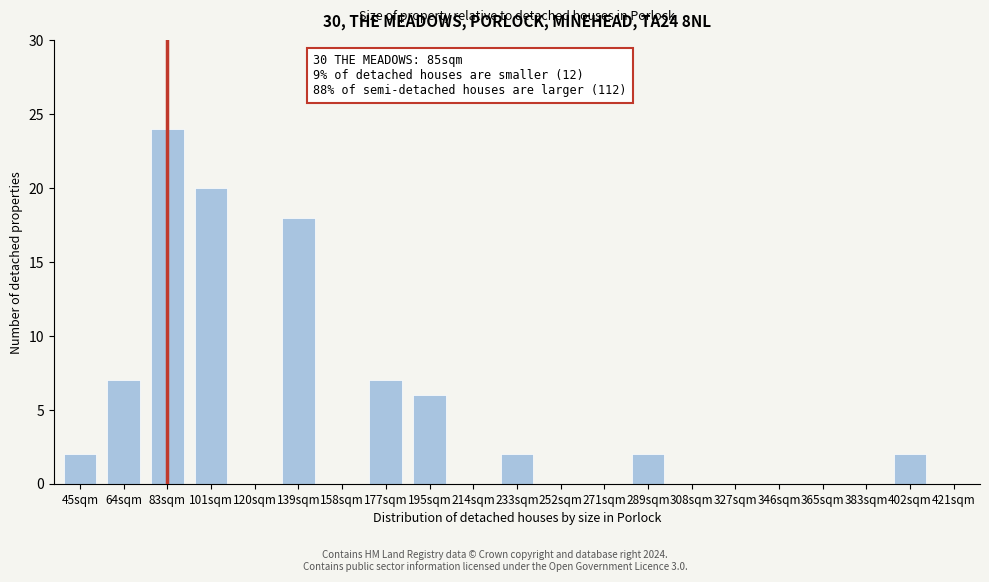

Reading left to right, what are all the values shown in this chart?

45sqm=2	64sqm=7	83sqm=24	101sqm=20	120sqm=0	139sqm=18	158sqm=0	177sqm=7	195sqm=6	214sqm=0	233sqm=2	252sqm=0	271sqm=0	289sqm=2	308sqm=0	327sqm=0	346sqm=0	365sqm=0	383sqm=0	402sqm=2	421sqm=0